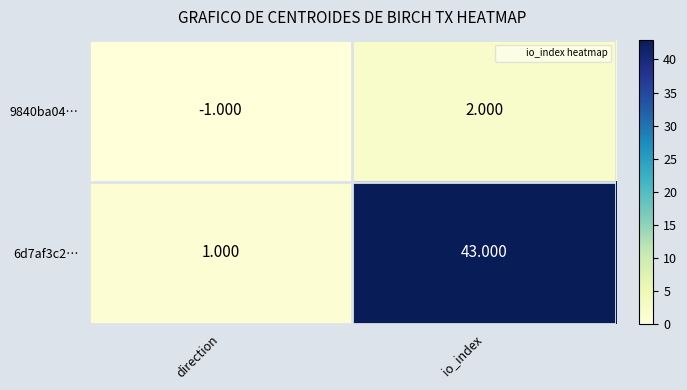

At which category is the sum across all series the highest?

io_index